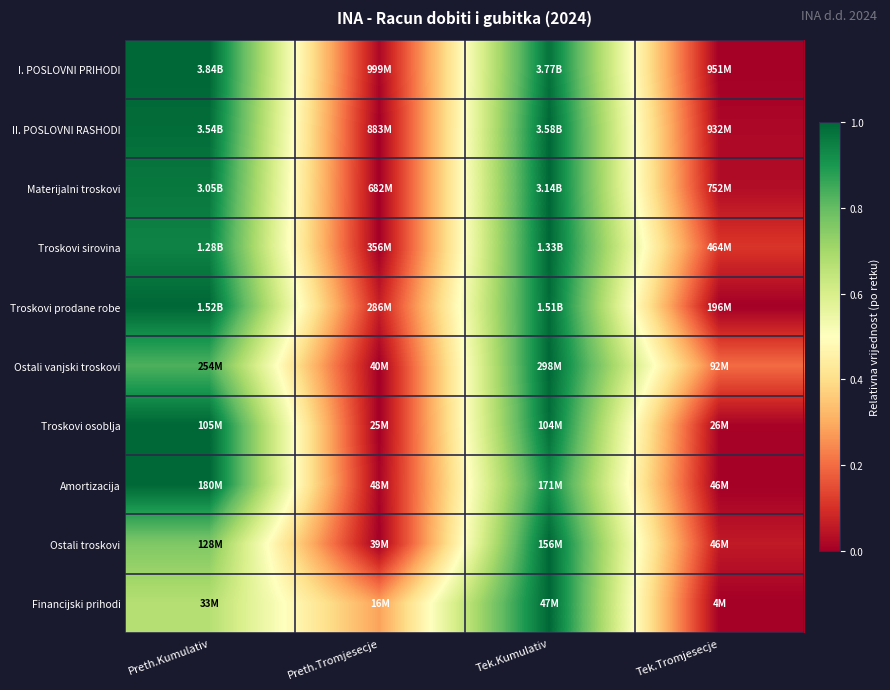

Reading left to right, extract all data points from this chart.

I. POSLOVNI PRIHODI: Preth.Kumulativ=1.0	Preth.Tromjesecje=0.0	Tek.Kumulativ=1.0	Tek.Tromjesecje=0.0
II. POSLOVNI RASHODI: Preth.Kumulativ=1.0	Preth.Tromjesecje=0.0	Tek.Kumulativ=1.0	Tek.Tromjesecje=0.0
Materijalni troskovi: Preth.Kumulativ=1.0	Preth.Tromjesecje=0.0	Tek.Kumulativ=1.0	Tek.Tromjesecje=0.0
Troskovi sirovina: Preth.Kumulativ=0.9	Preth.Tromjesecje=0.0	Tek.Kumulativ=1.0	Tek.Tromjesecje=0.1
Troskovi prodane robe: Preth.Kumulativ=1.0	Preth.Tromjesecje=0.1	Tek.Kumulativ=1.0	Tek.Tromjesecje=0.0
Ostali vanjski troskovi: Preth.Kumulativ=0.8	Preth.Tromjesecje=0.0	Tek.Kumulativ=1.0	Tek.Tromjesecje=0.2
Troskovi osoblja: Preth.Kumulativ=1.0	Preth.Tromjesecje=0.0	Tek.Kumulativ=1.0	Tek.Tromjesecje=0.0
Amortizacija: Preth.Kumulativ=1.0	Preth.Tromjesecje=0.0	Tek.Kumulativ=0.9	Tek.Tromjesecje=0.0
Ostali troskovi: Preth.Kumulativ=0.8	Preth.Tromjesecje=0.0	Tek.Kumulativ=1.0	Tek.Tromjesecje=0.1
Financijski prihodi: Preth.Kumulativ=0.7	Preth.Tromjesecje=0.3	Tek.Kumulativ=1.0	Tek.Tromjesecje=0.0